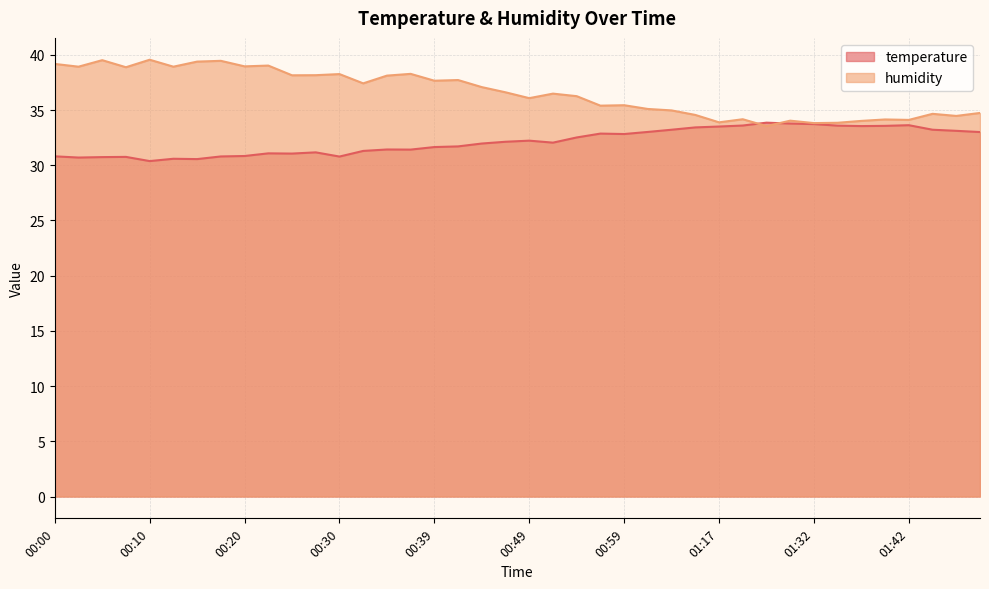

What is the label of the 1st point from the right?

01:49